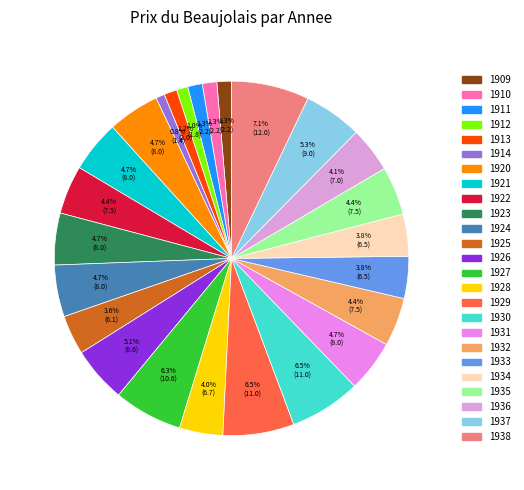

Which slice is the largest?

1938